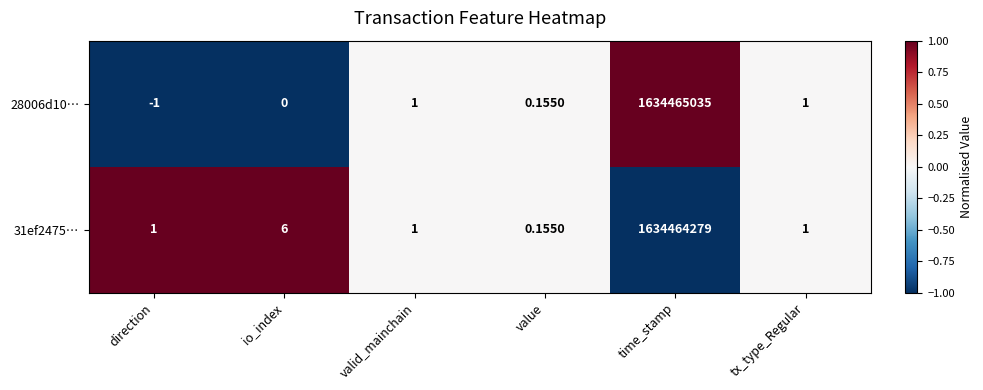

At which label is 31ef2475… closest to 817232139?

io_index